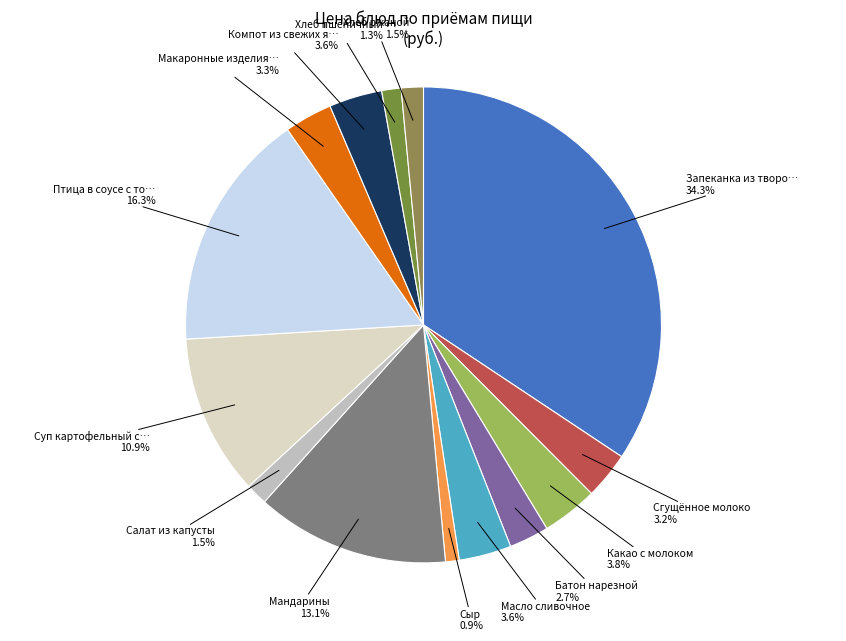

What is the largest slice in the pie chart?

Запеканка из творога